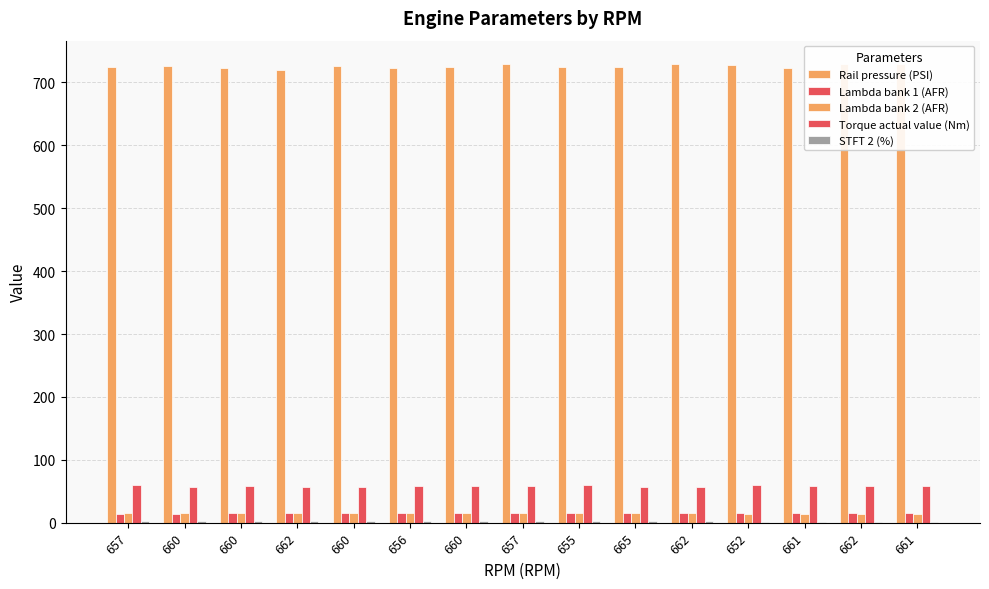

True or false: Lambda bank 2 (AFR) has a value of 14.5 at 661.

True